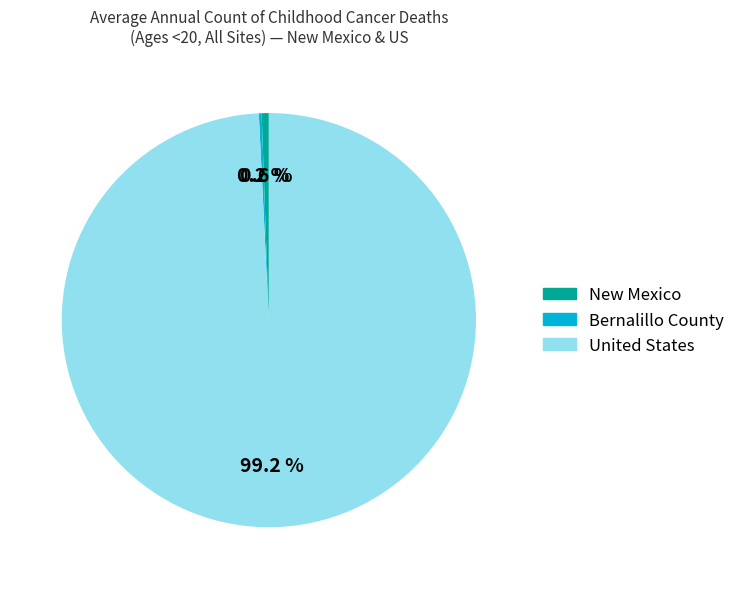

What is the majority slice?

United States